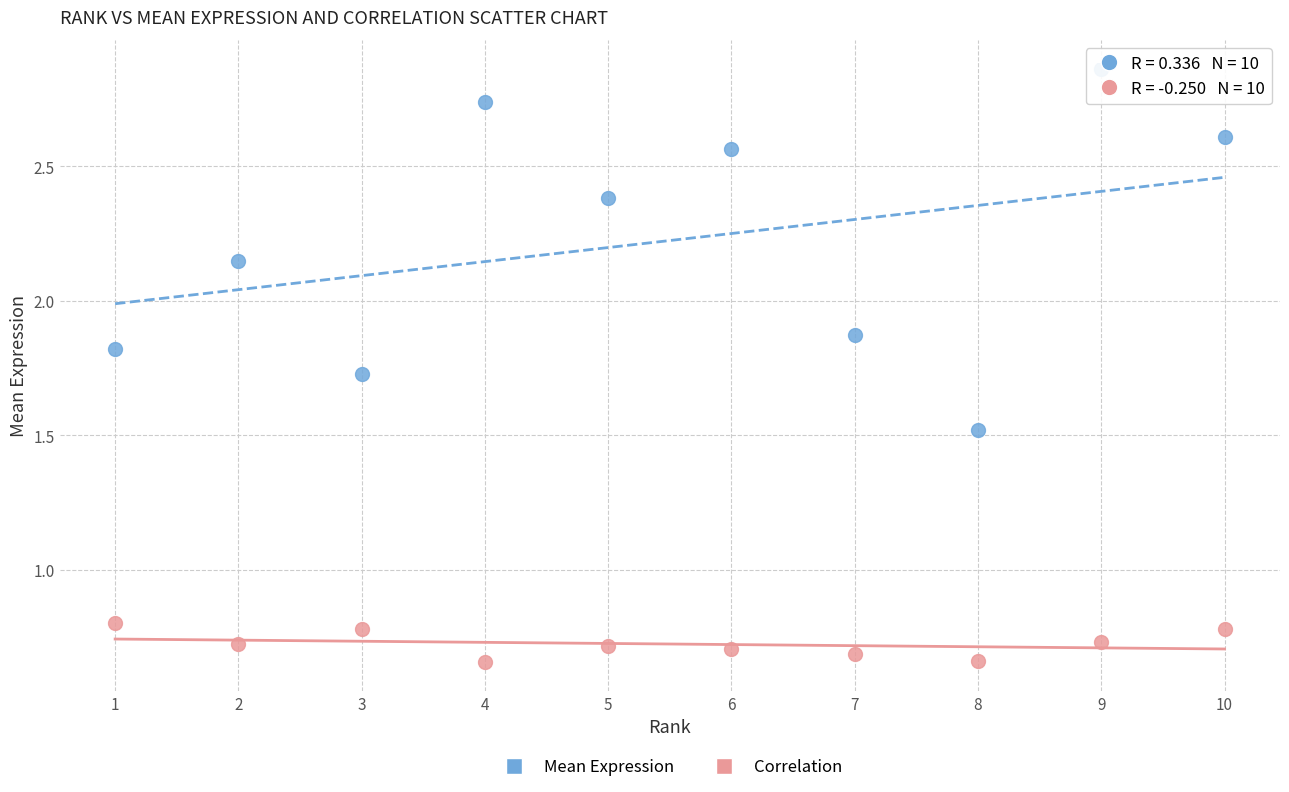

Which series has the largest Y range (max minus min)?

Mean Expression